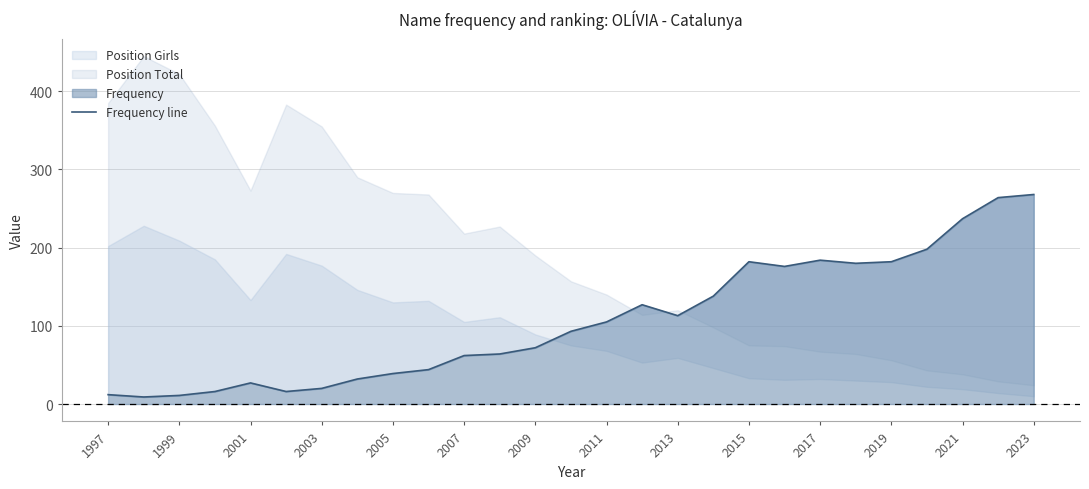

The chart shows a value of 9 at 2007. True or false?

False